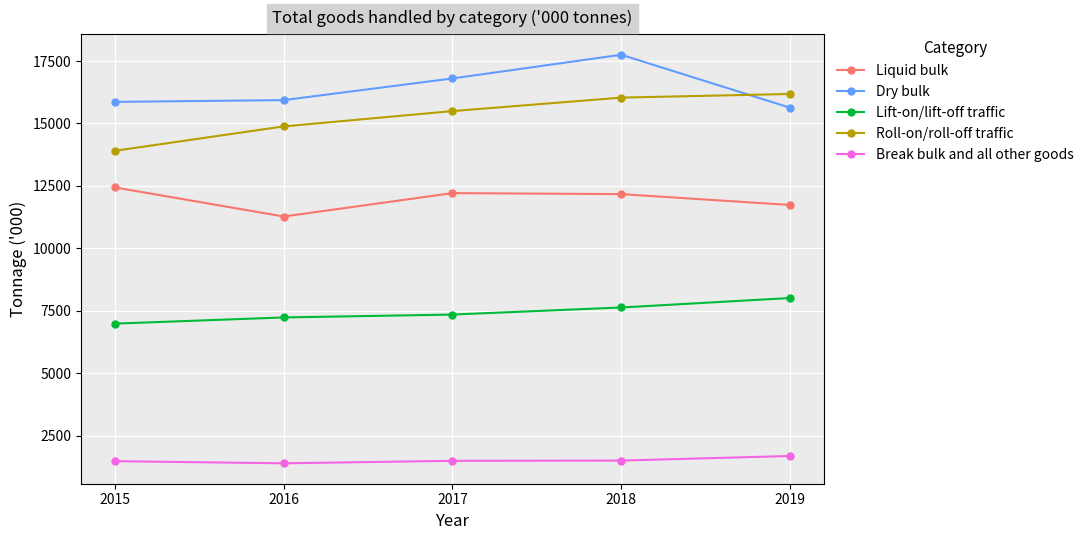

What is the value of the Dry bulk point at the 2nd from the left?

15937